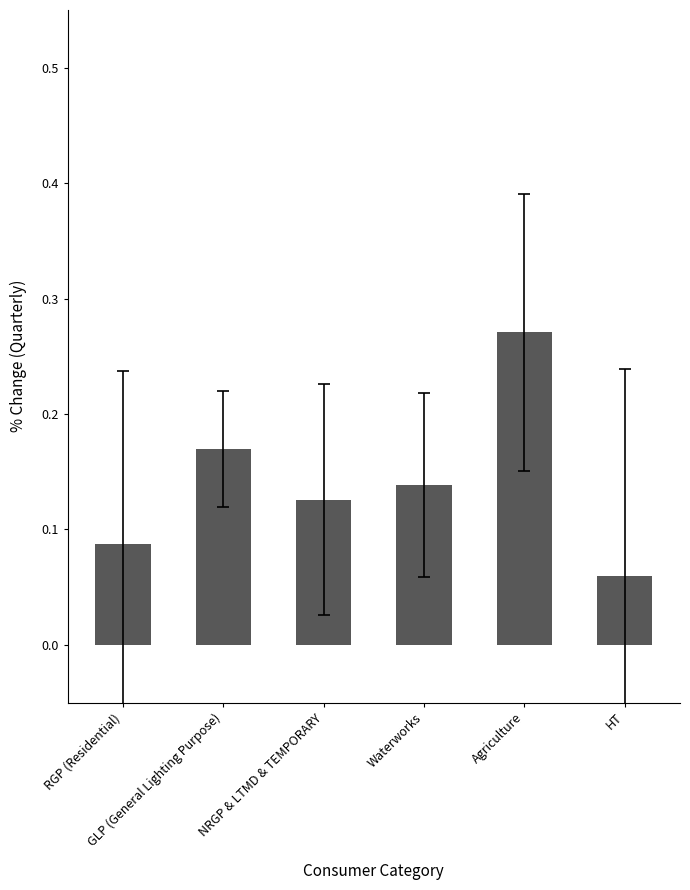

True or false: the data shows 0.2 at NRGP & LTMD & TEMPORARY.

False